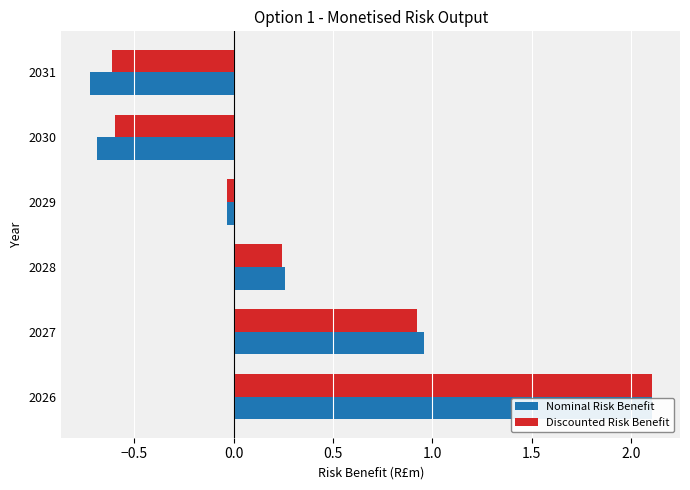

What is the difference between the highest and lowest values at 2030?

0.1